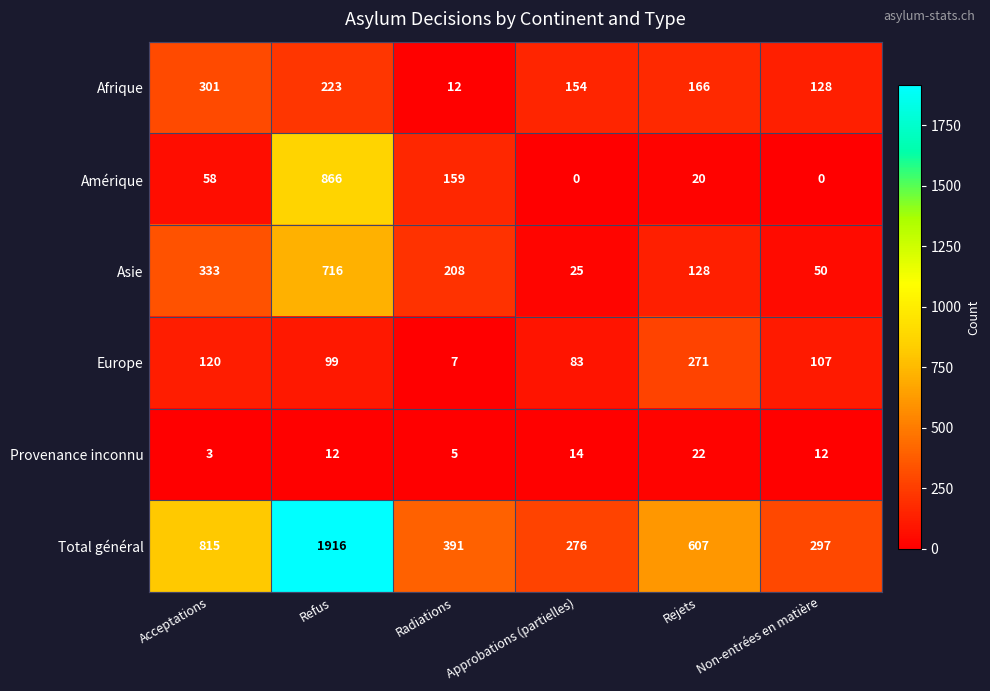

True or false: Total général has a value of 582 at Radiations.

False